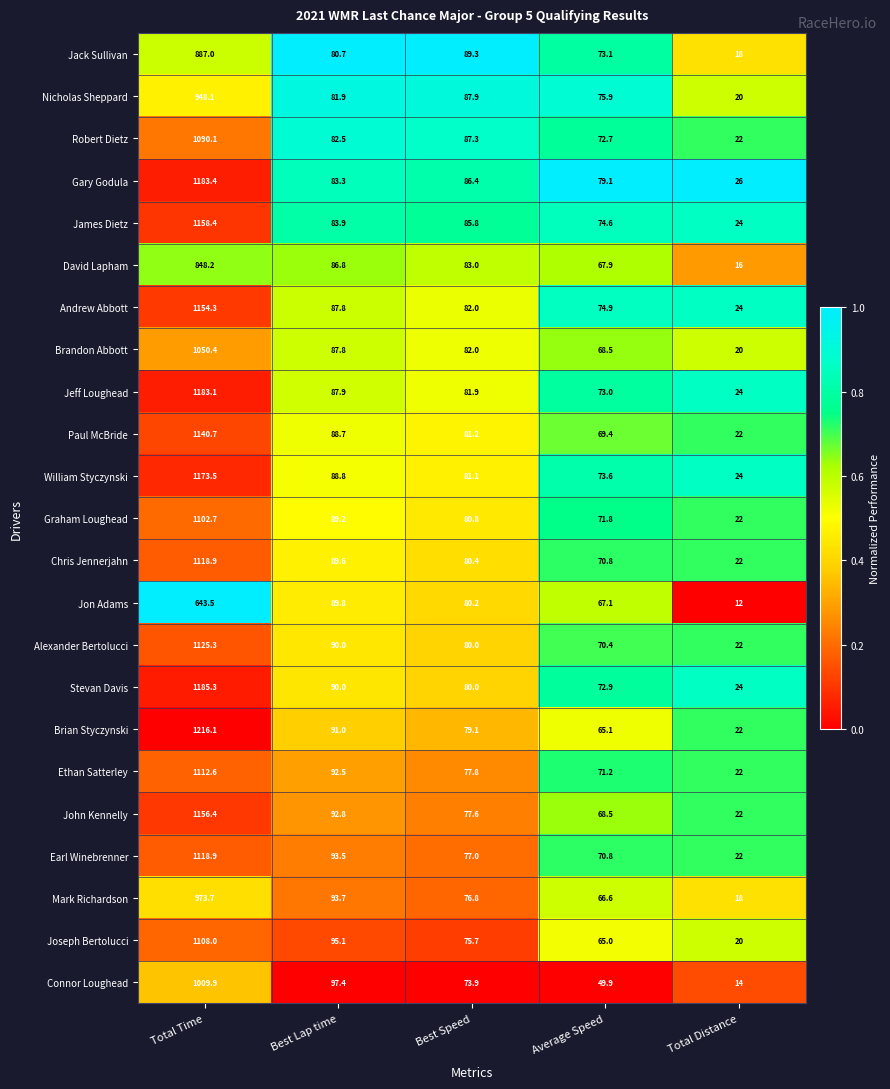

The value of Brian Styczynski at Total Time is 1216.1. True or false?

True